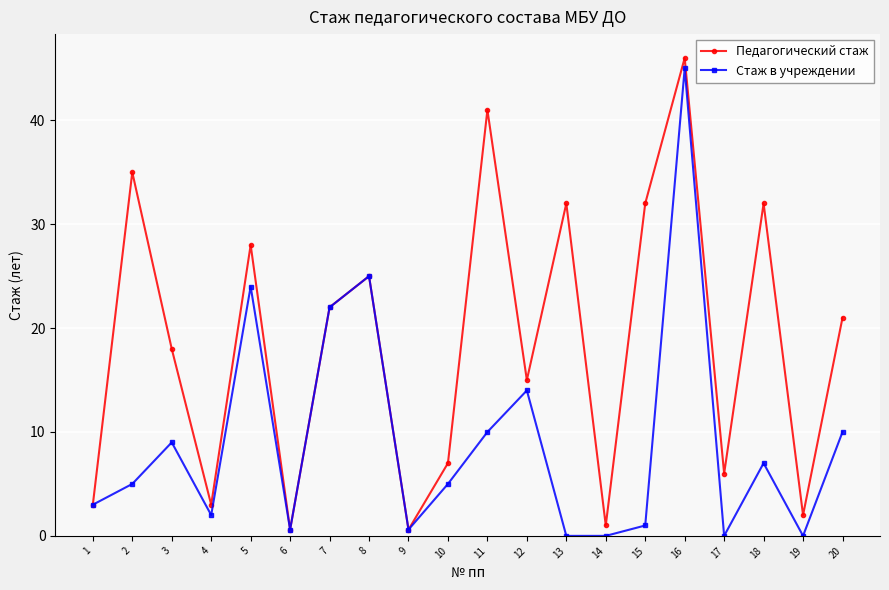

What is the maximum value shown in the chart?

46.0